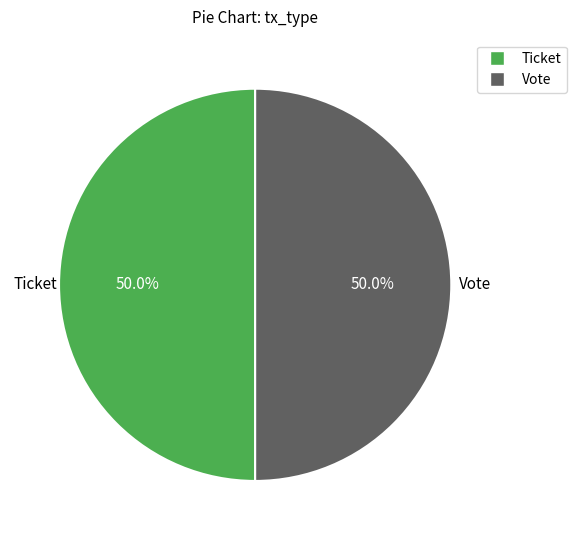

To the nearest percent, what percentage of the pie is Ticket?

50%